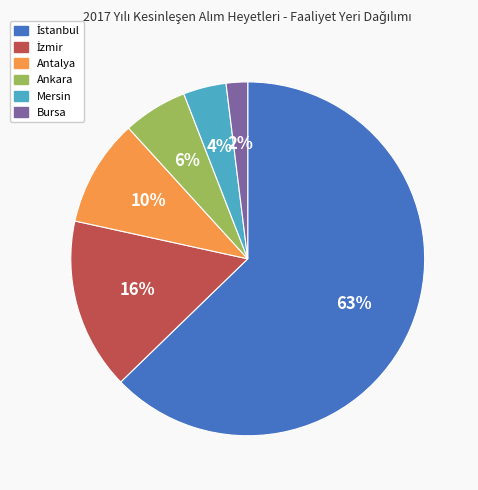

Count the number of slices in the pie.

6